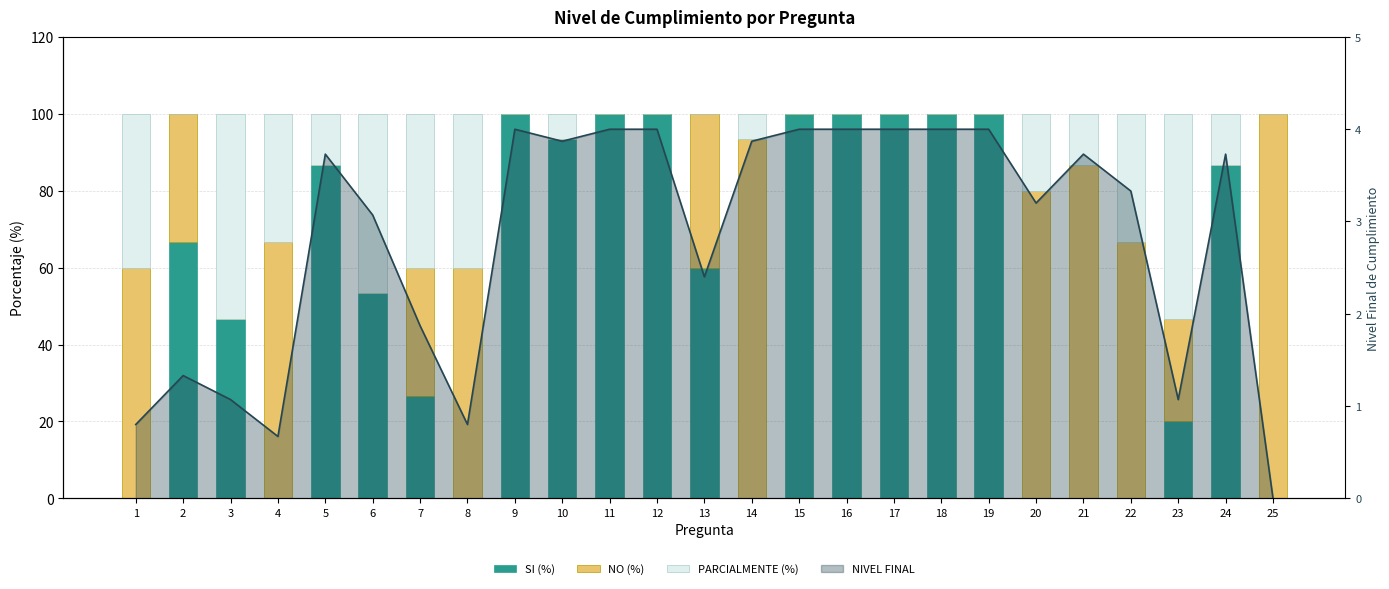

Rank the series at 9 from lowest to highest value.

NO (%), PARCIALMENTE (%), SI (%)